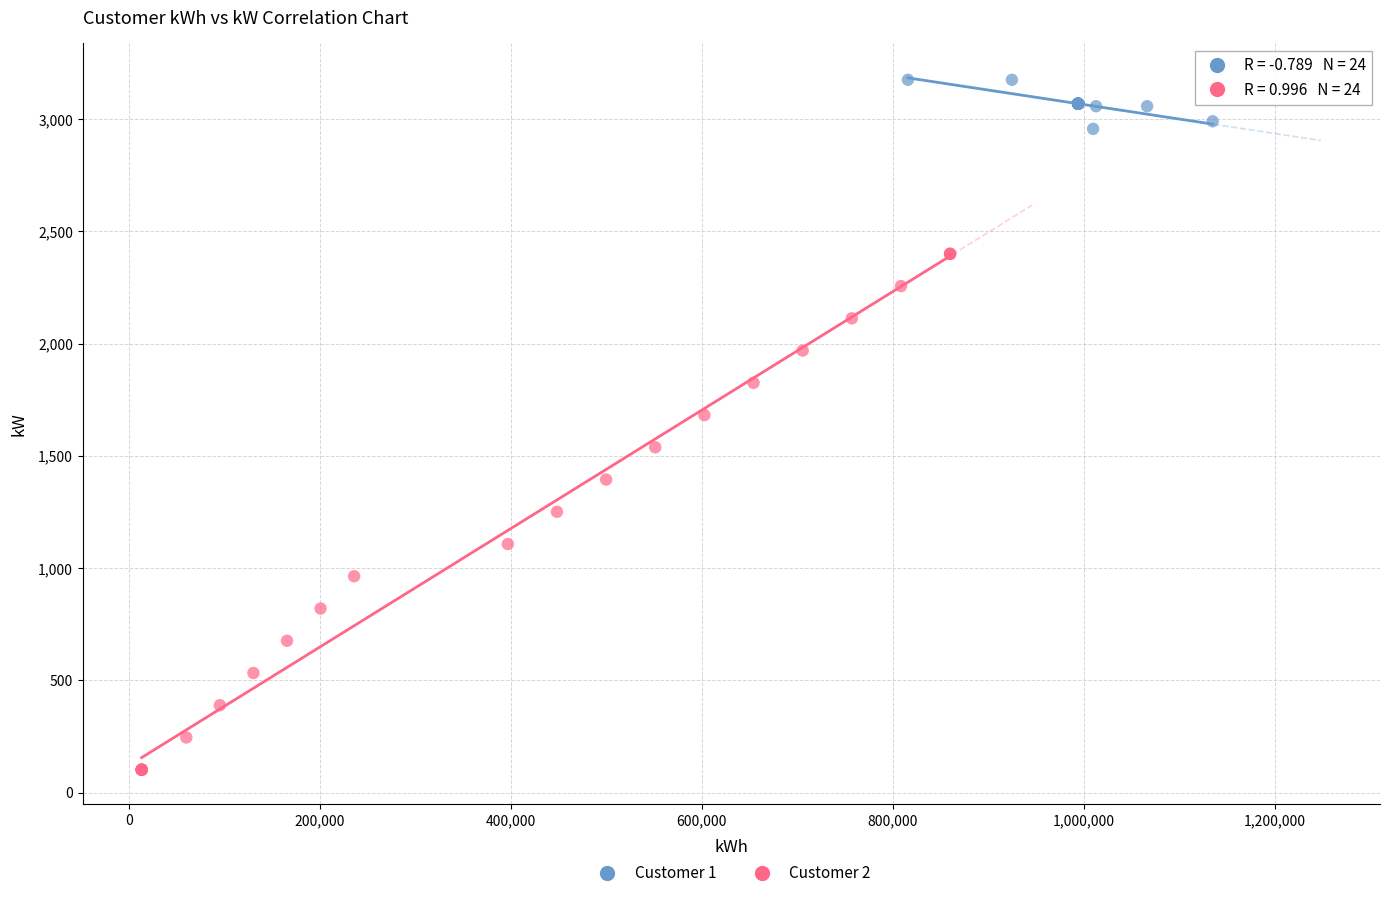

Which series reaches the maximum Y coordinate?

Customer 1